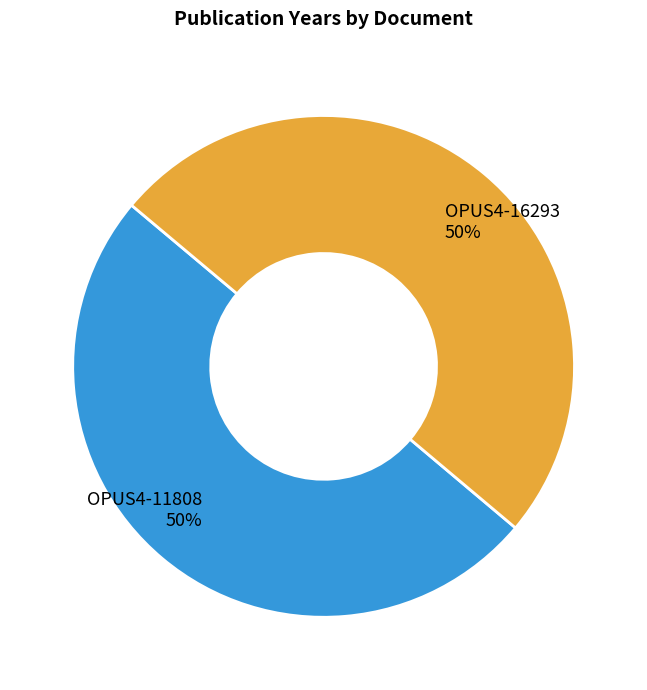

Count the number of slices in the pie.

2